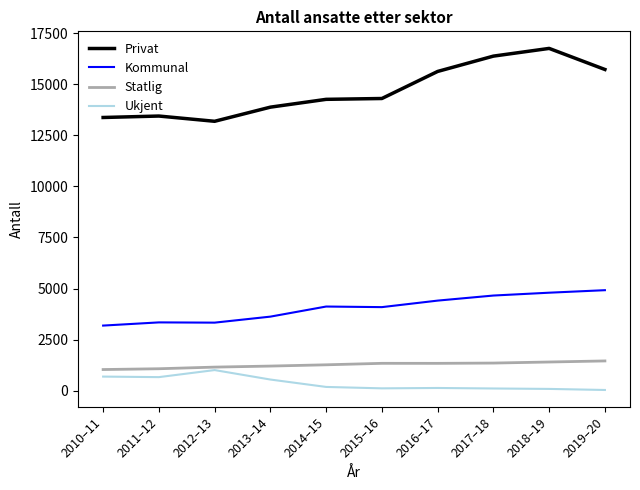

Is this an area chart (filled region under the line)?

No